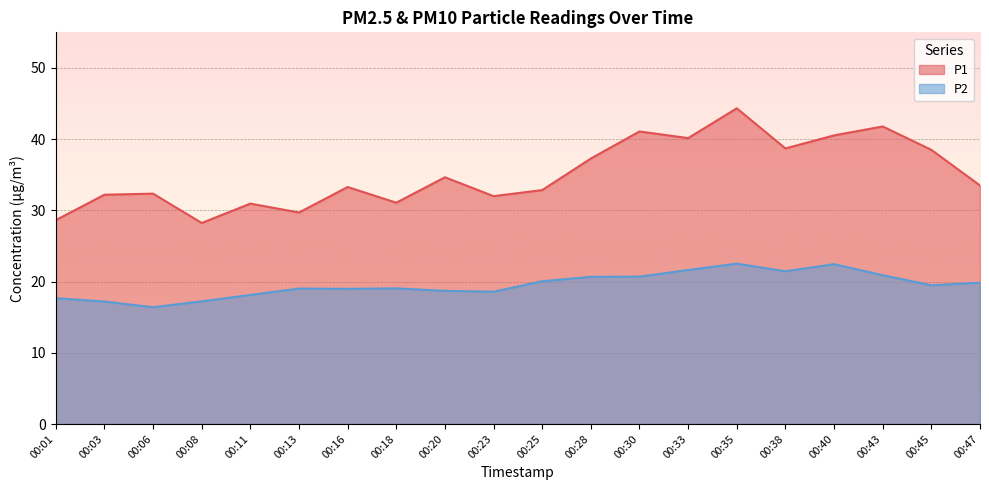

At which label is P1 closest to 36?

00:28